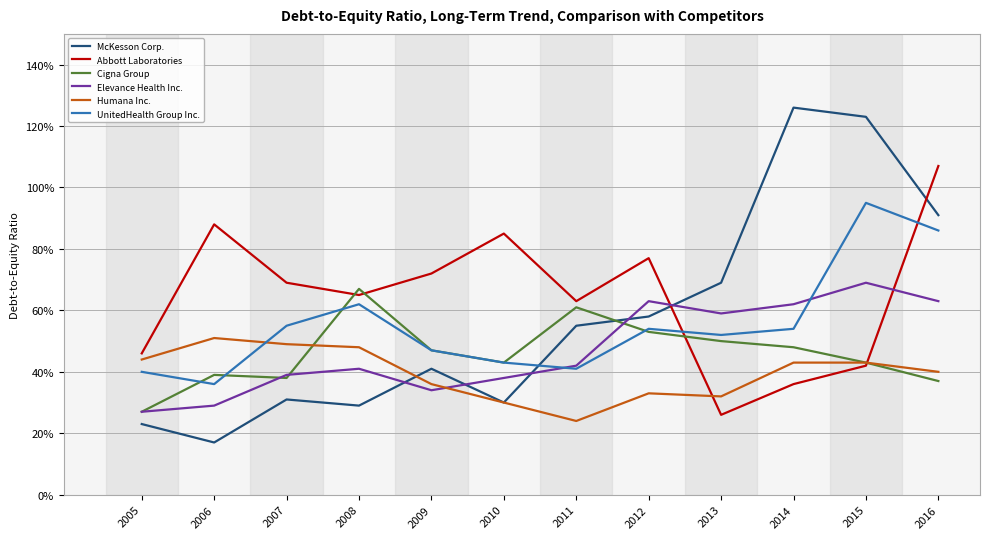

What are all the series names shown in the legend?

McKesson Corp., Abbott Laboratories, Cigna Group, Elevance Health Inc., Humana Inc., UnitedHealth Group Inc.